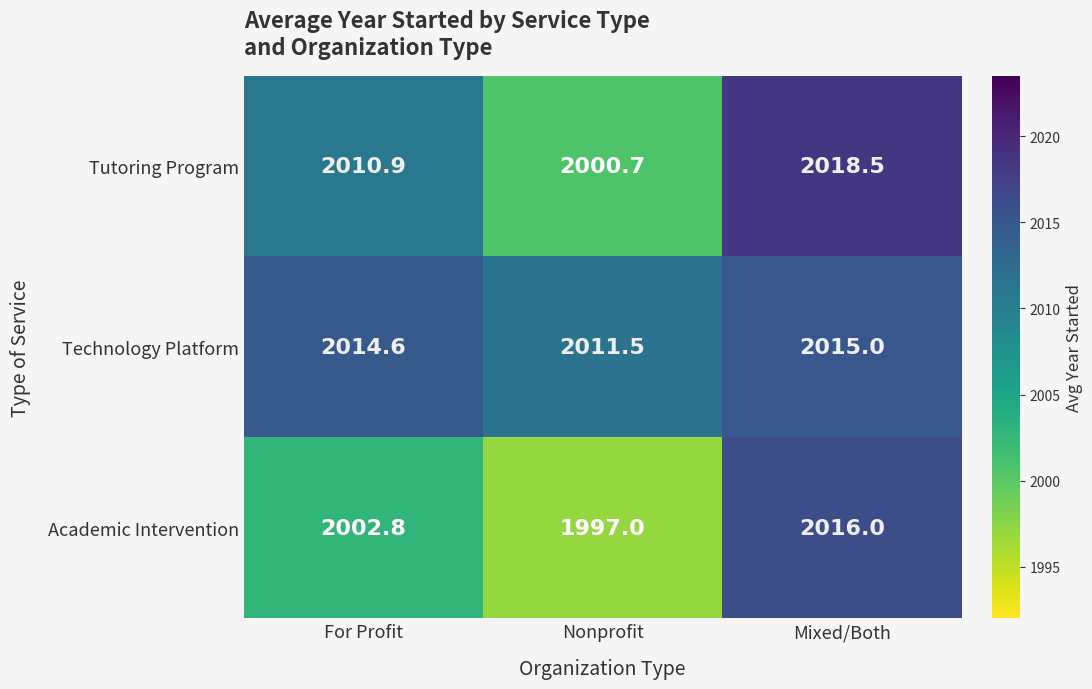

The Tutoring Program series shows 2000.7 at Nonprofit. True or false?

True